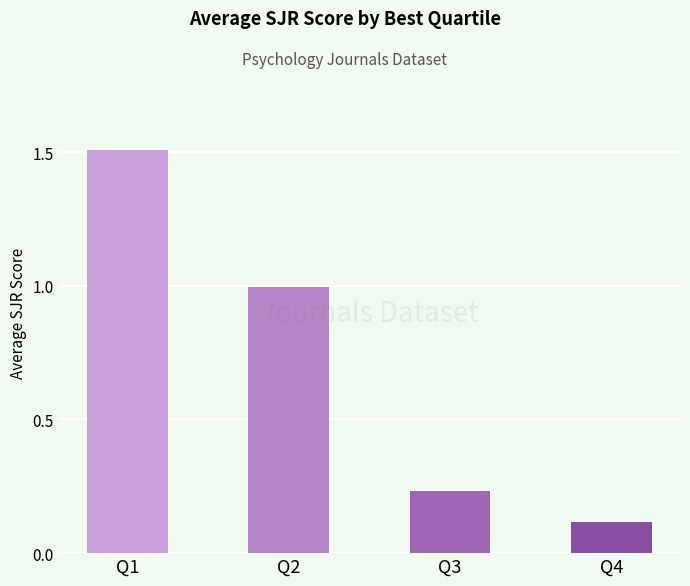

What is the sum of the values at Q4 and Q2?

1.1